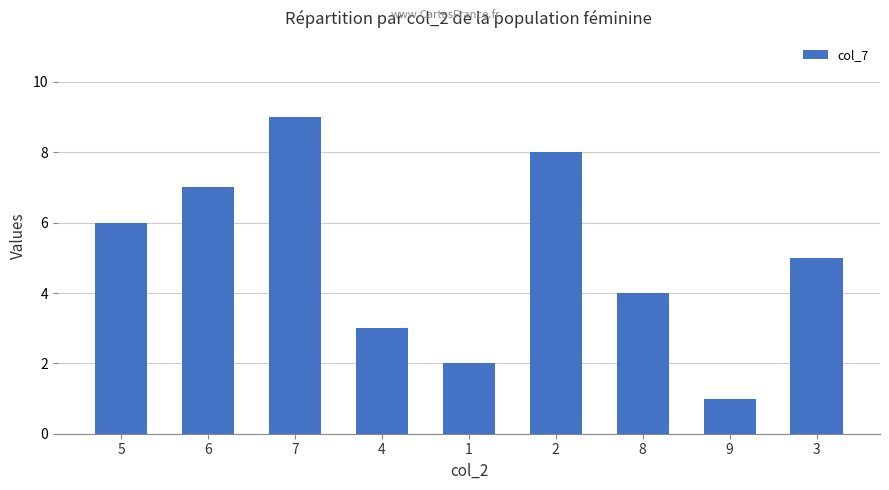

What is the change in value from 6 to 1?

-5